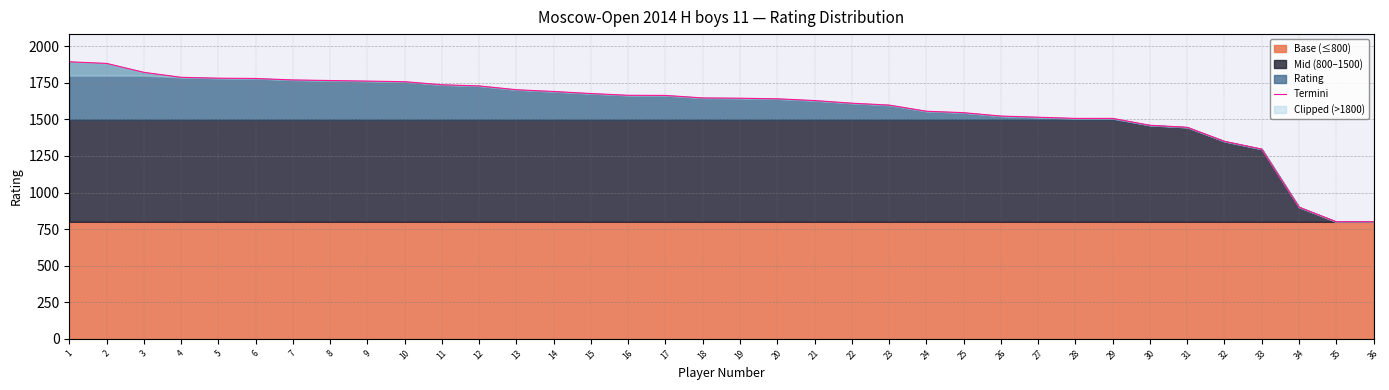

The value at 1 is 1894. True or false?

True